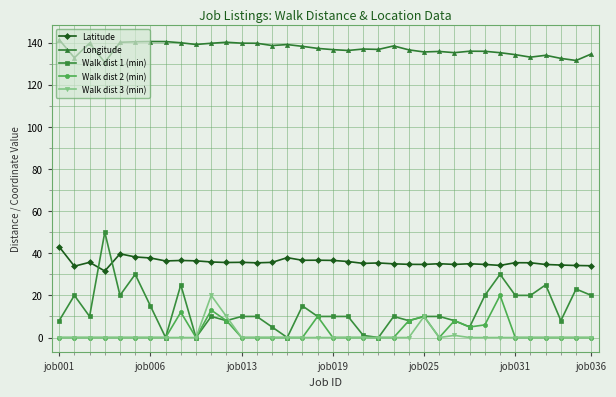

True or false: Walk dist 3 (min) and Latitude intersect in this chart.

False